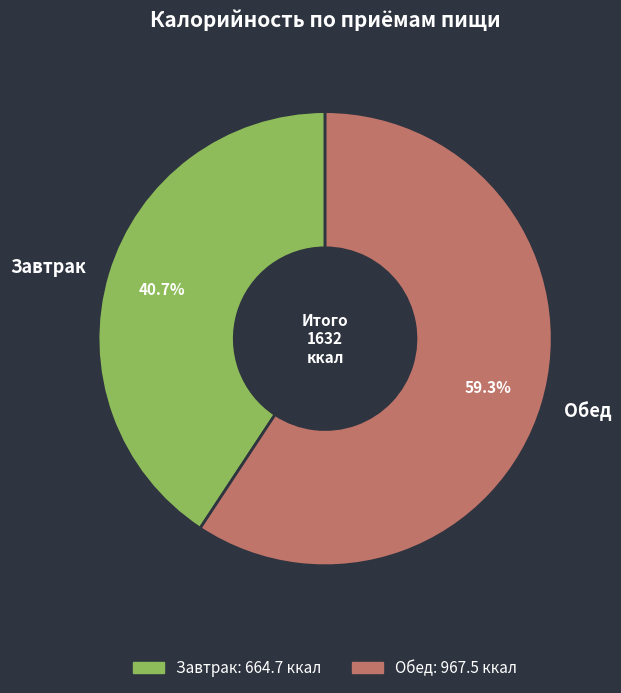

What percentage is NOT represented by Обед?

40.7%